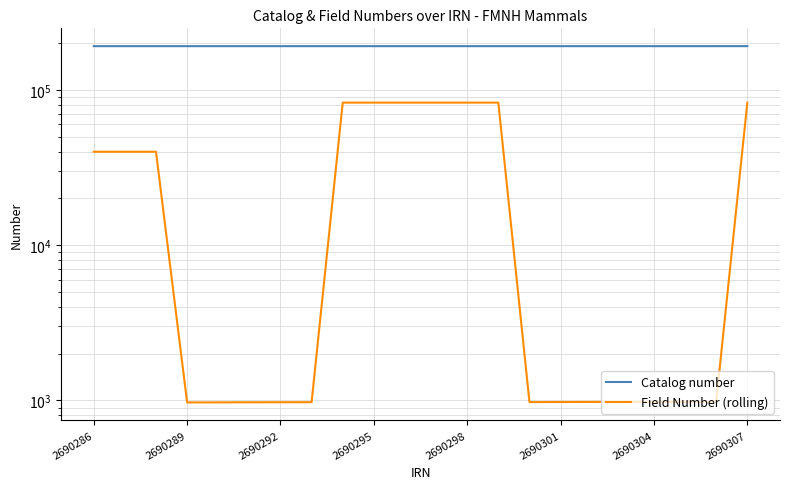

At which label does Field Number (rolling) first exceed 982?

2690286